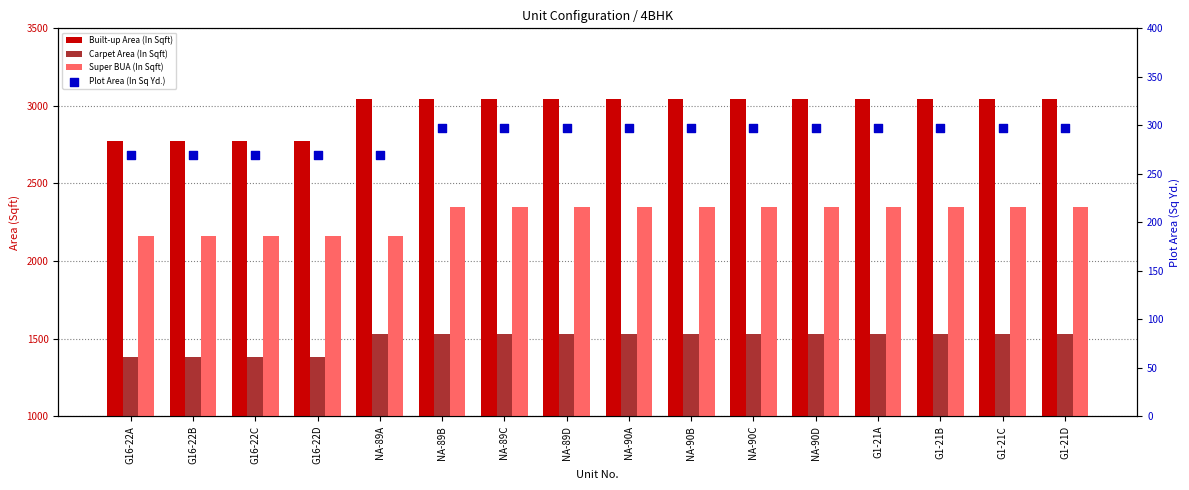

Which series has the largest Y range (max minus min)?

Built-up Area (In Sqft)